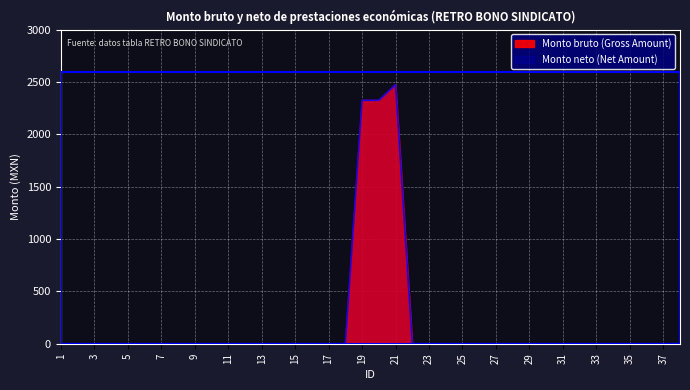

True or false: Monto bruto (Gross Amount) and Monto neto (Net Amount) intersect in this chart.

False